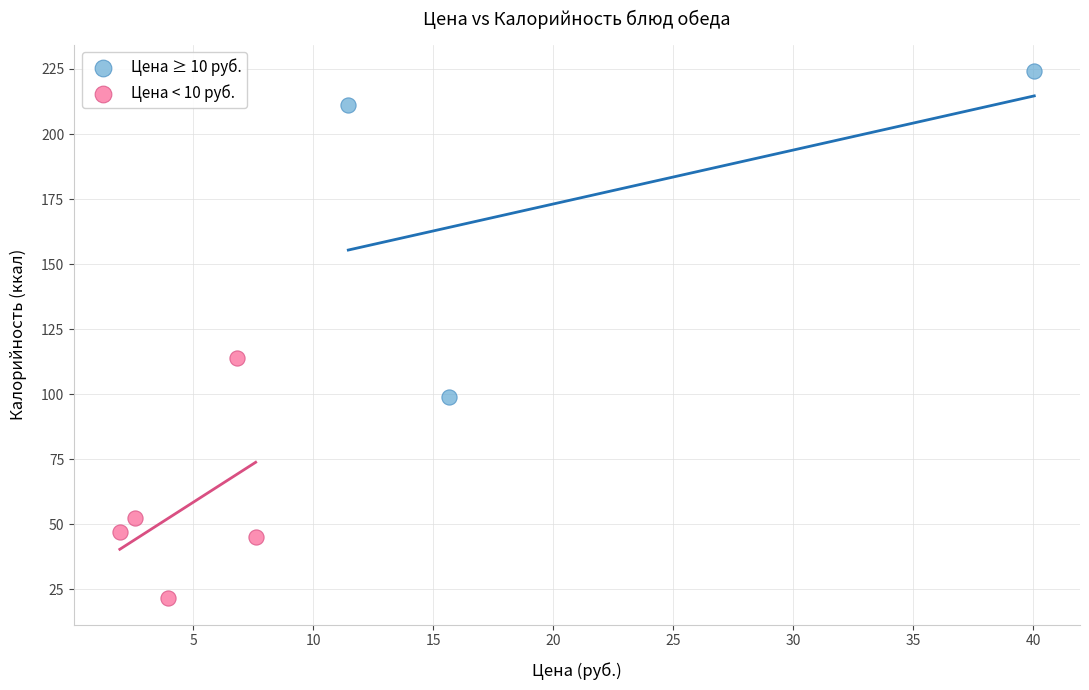

Which series contains the lowest Y value?

Цена < 10 руб.